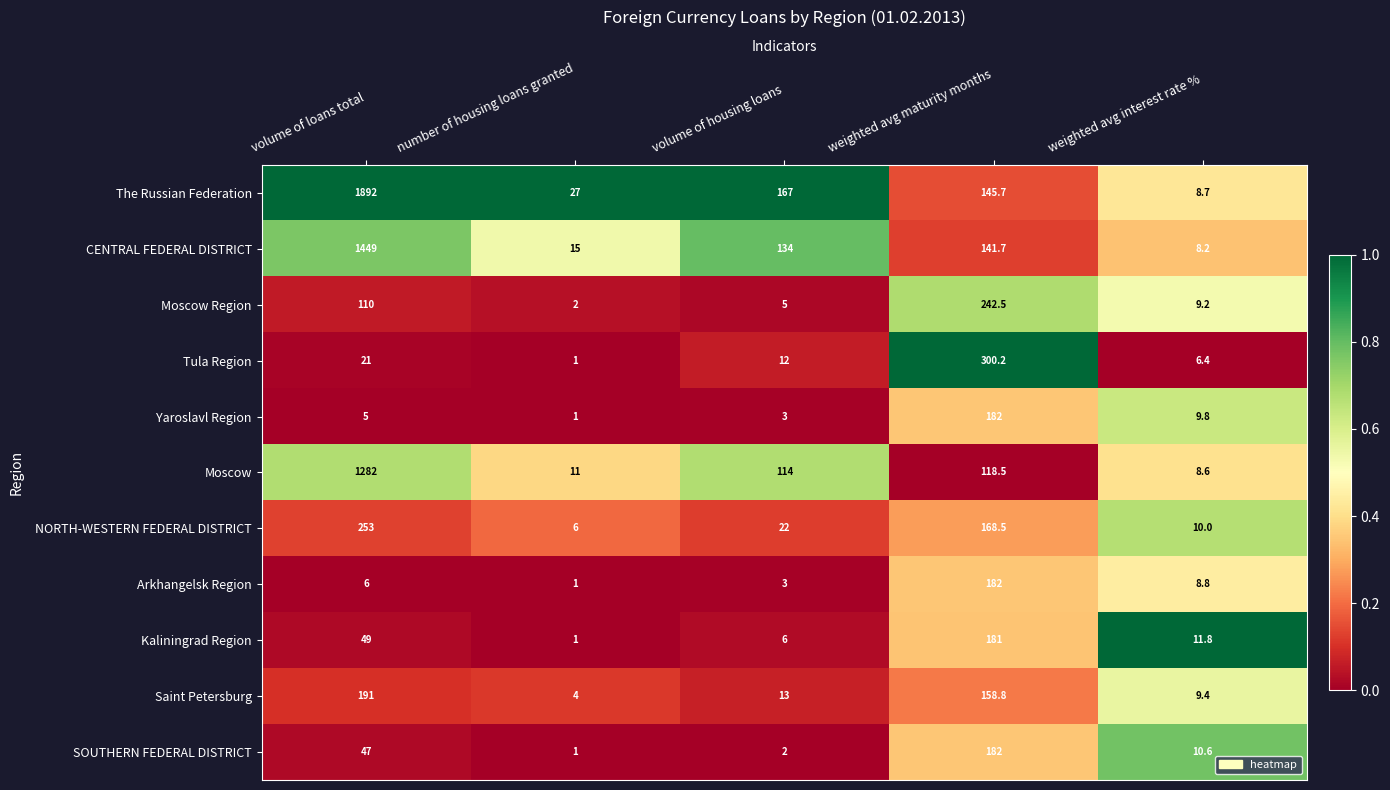

What is the approximate value of Moscow at weighted avg maturity months?

118.5